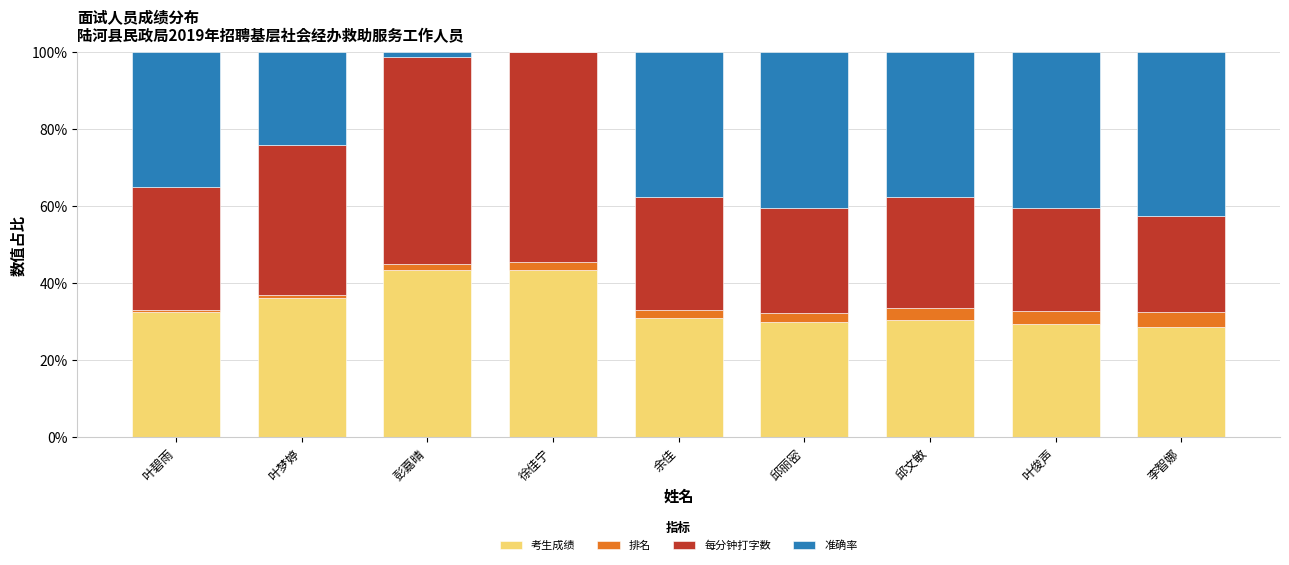

What is the sum of all 考生成绩 values?

305.2